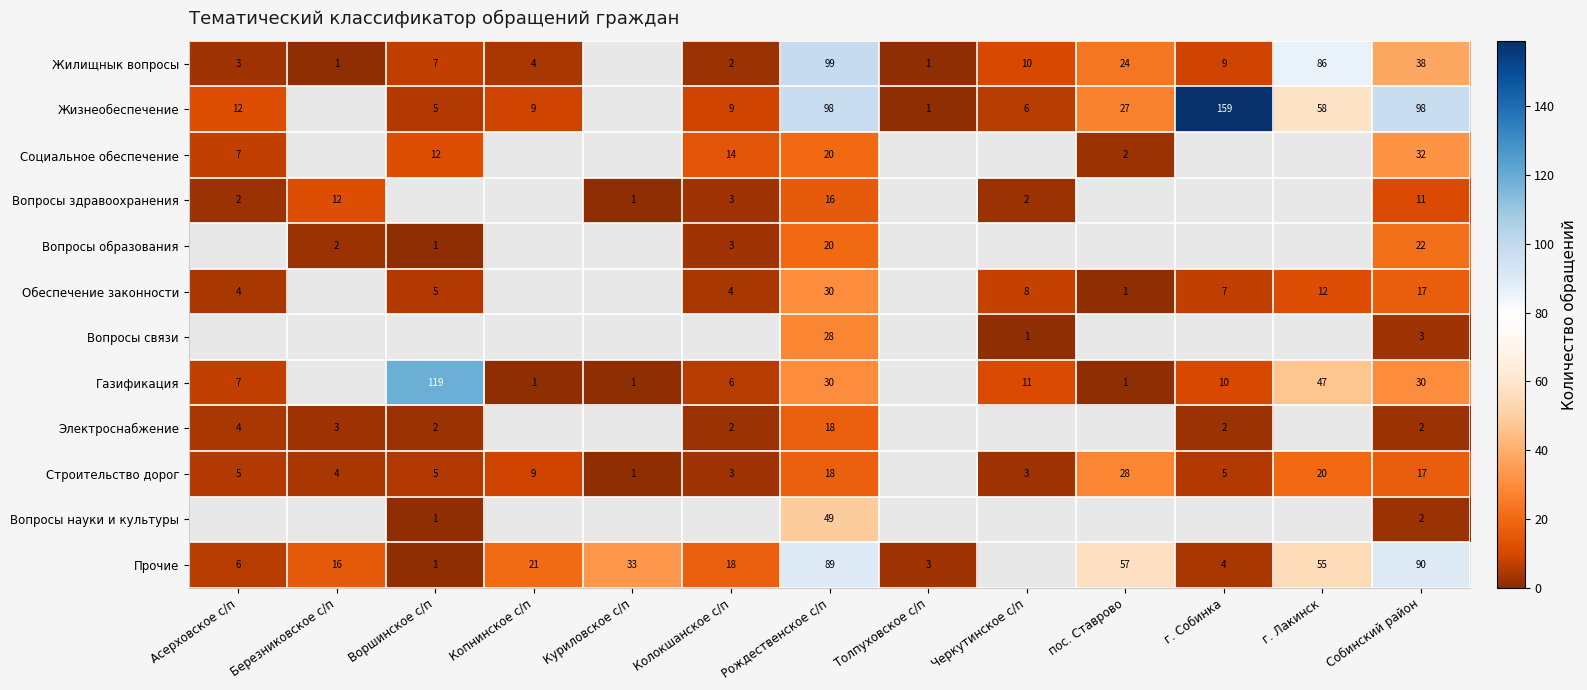

What is the minimum value shown in the chart?

1.0